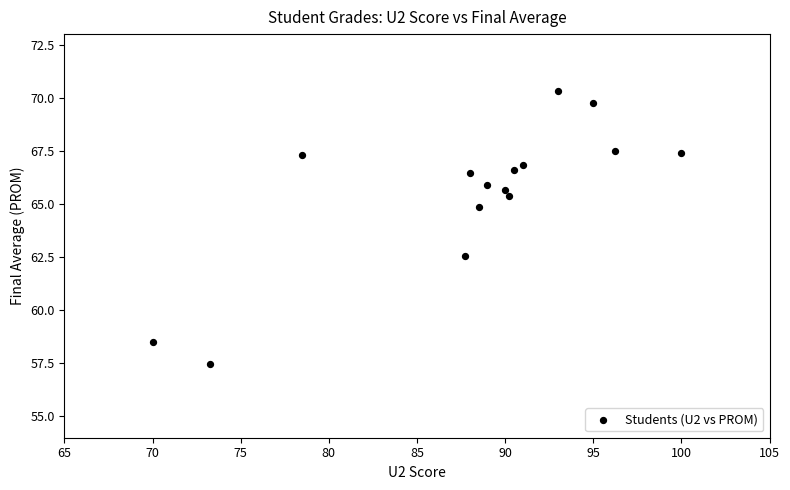

What is the range of Y values (max minus min)?

12.9